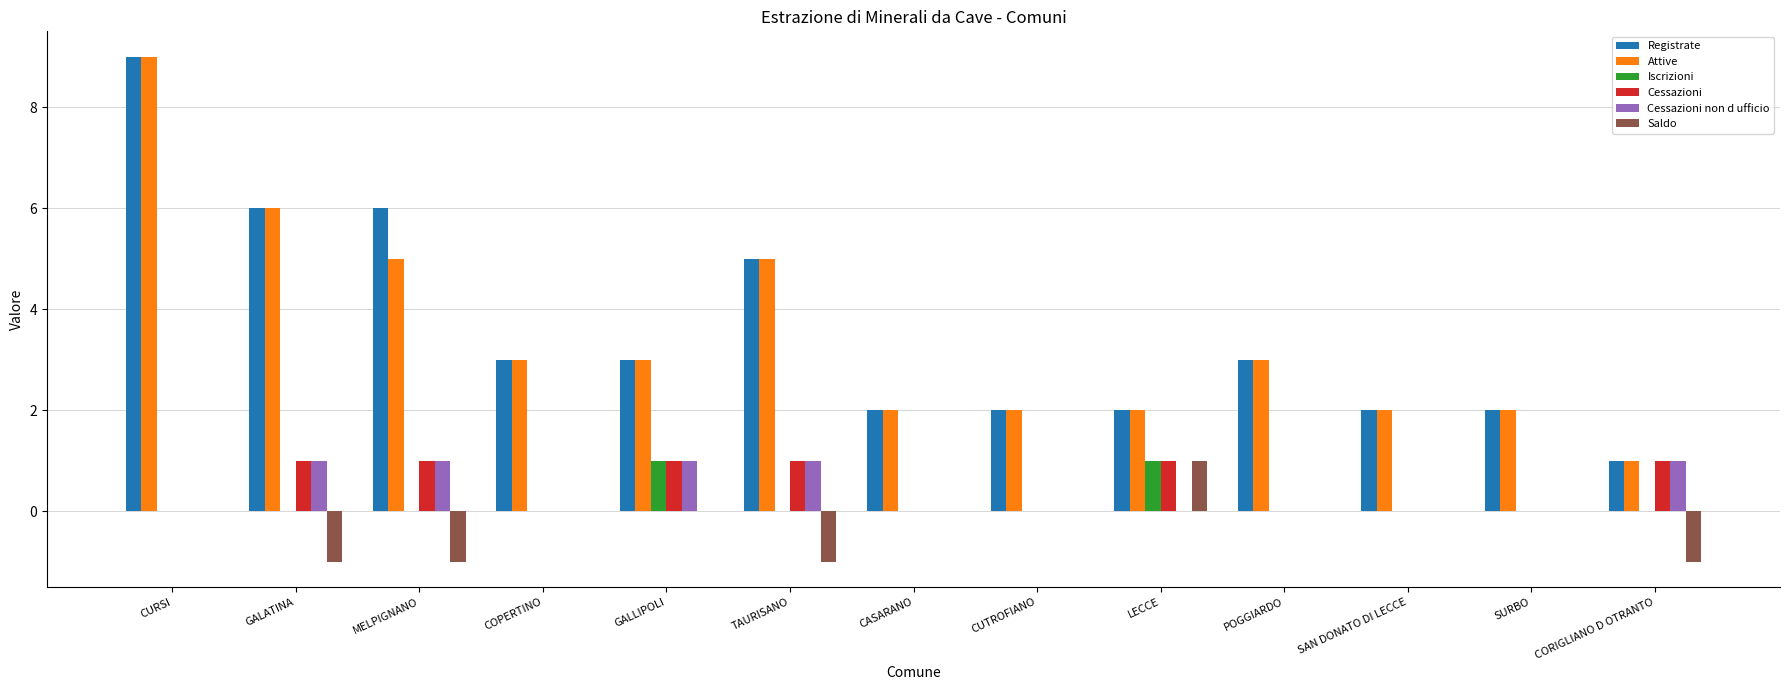

At which category does the chart reach its peak across all series?

CURSI